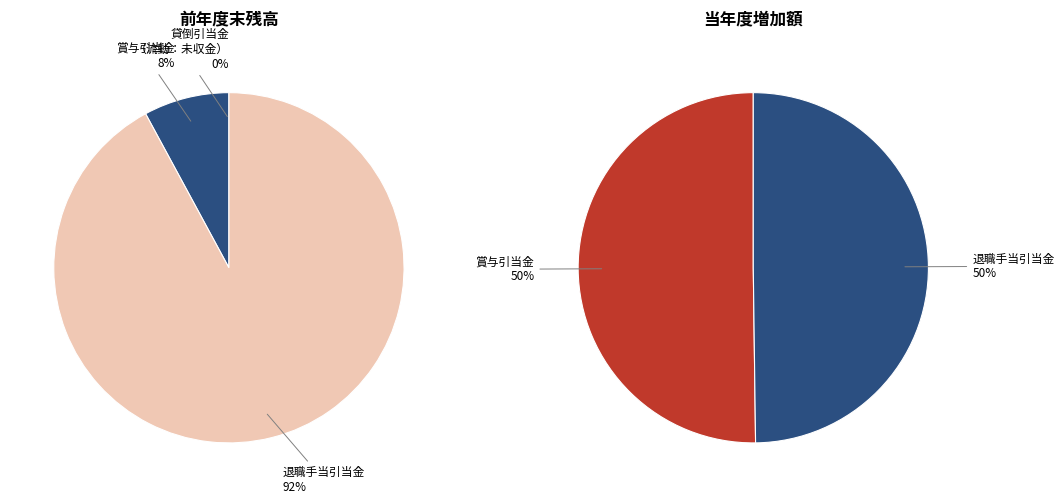

What is the majority slice?

退職手当引当金